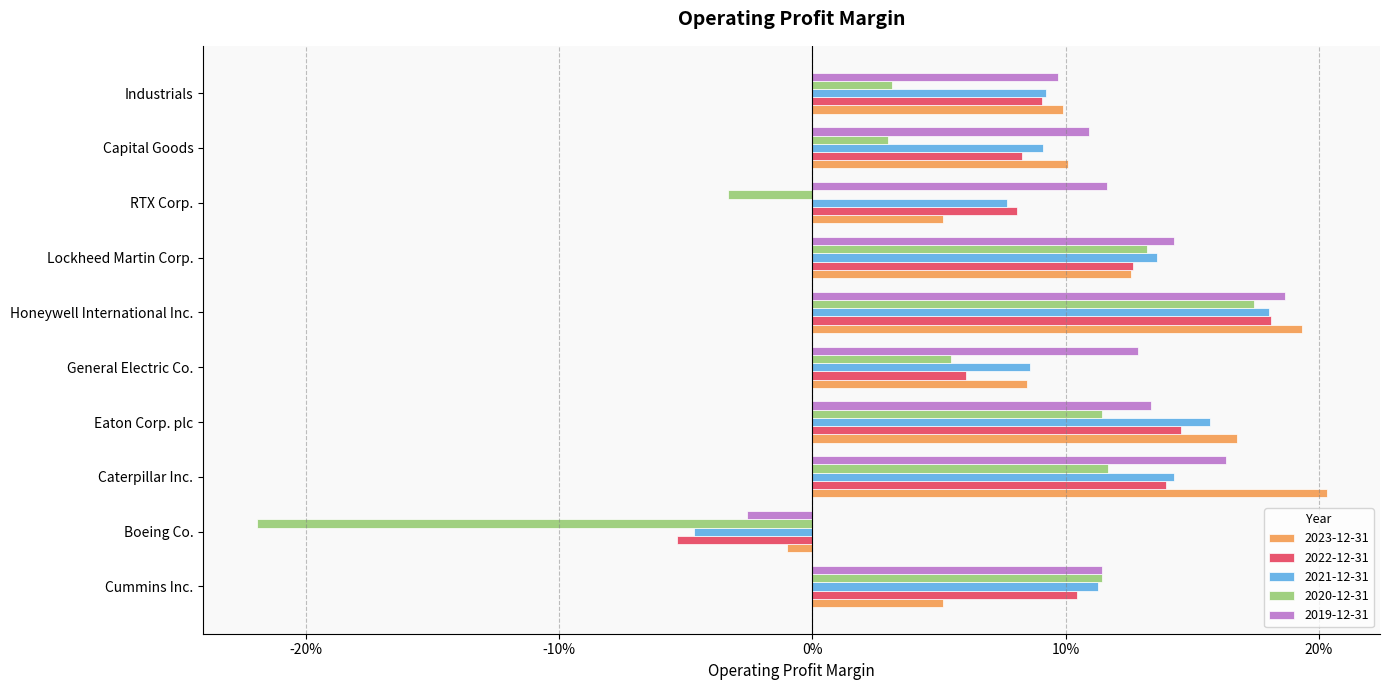

What are all the series names shown in the legend?

2023-12-31, 2022-12-31, 2021-12-31, 2020-12-31, 2019-12-31